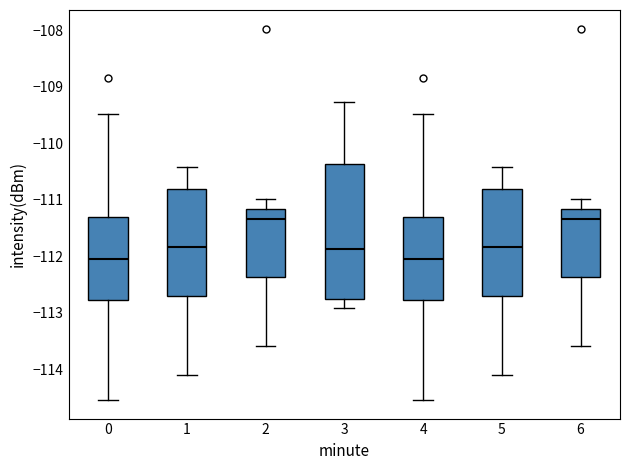

Reading left to right, read every box against the y-axis: the position of its median line, the range the box covers, and the ends of its whiskers. The values are not printed on the chart, so give them approximately, as read against the axis.

0: median -112.0, box -112.8 to -111.3, whiskers -114.5 to -109.5
1: median -111.8, box -112.7 to -110.8, whiskers -114.1 to -110.4
2: median -111.3, box -112.4 to -111.2, whiskers -113.6 to -111.0
3: median -111.9, box -112.8 to -110.4, whiskers -112.9 to -109.3
4: median -112.0, box -112.8 to -111.3, whiskers -114.5 to -109.5
5: median -111.8, box -112.7 to -110.8, whiskers -114.1 to -110.4
6: median -111.3, box -112.4 to -111.2, whiskers -113.6 to -111.0